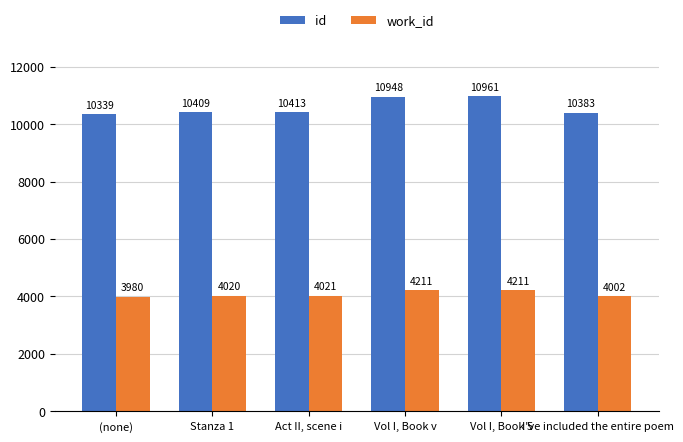

Reading right to left, what are all the values shown in this chart?

id: 10383	10961	10948	10413	10409	10339
work_id: 4002	4211	4211	4021	4020	3980